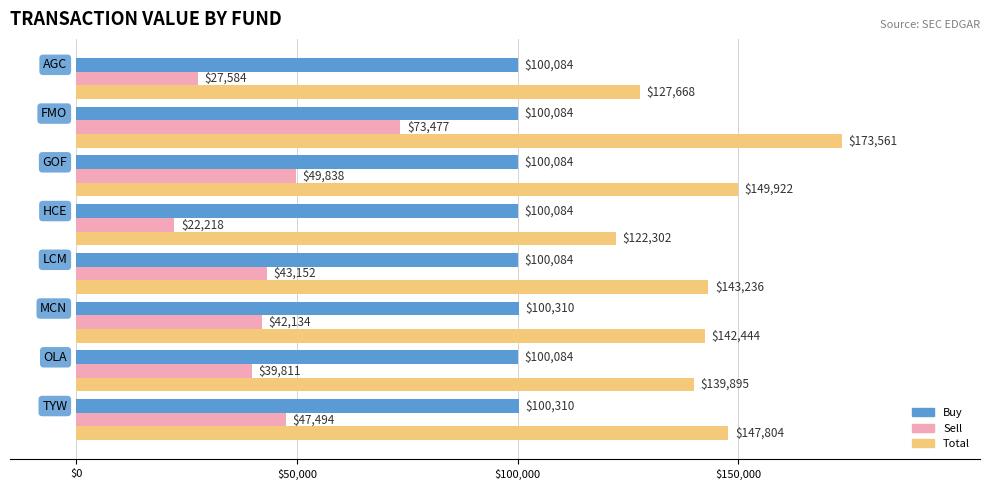

What is the maximum value shown in the chart?

173561